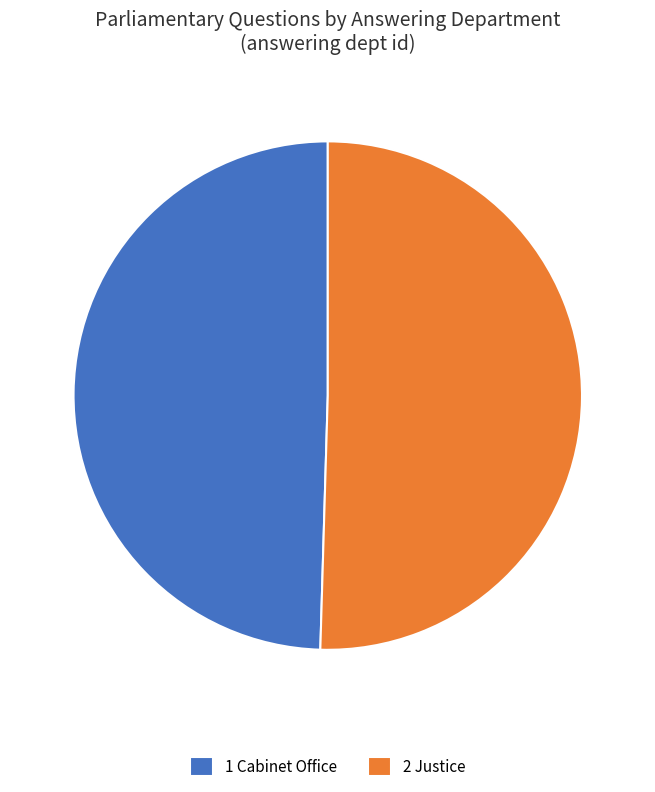

Is it true that 1 Cabinet Office is 50% of the pie?

True